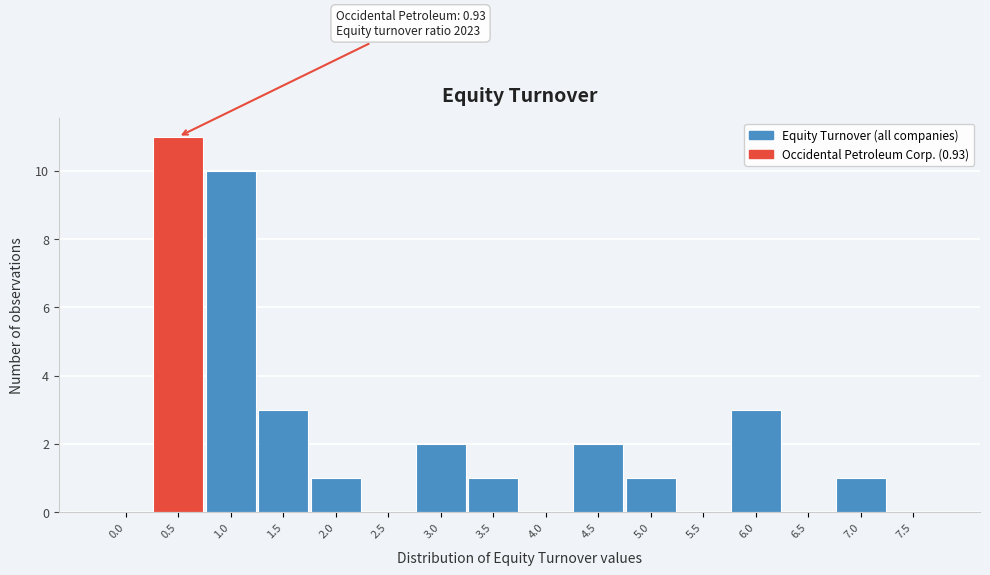

Reading left to right, extract all data points from this chart.

0.0=0	0.5=11	1.0=10	1.5=3	2.0=1	2.5=0	3.0=2	3.5=1	4.0=0	4.5=2	5.0=1	5.5=0	6.0=3	6.5=0	7.0=1	7.5=0